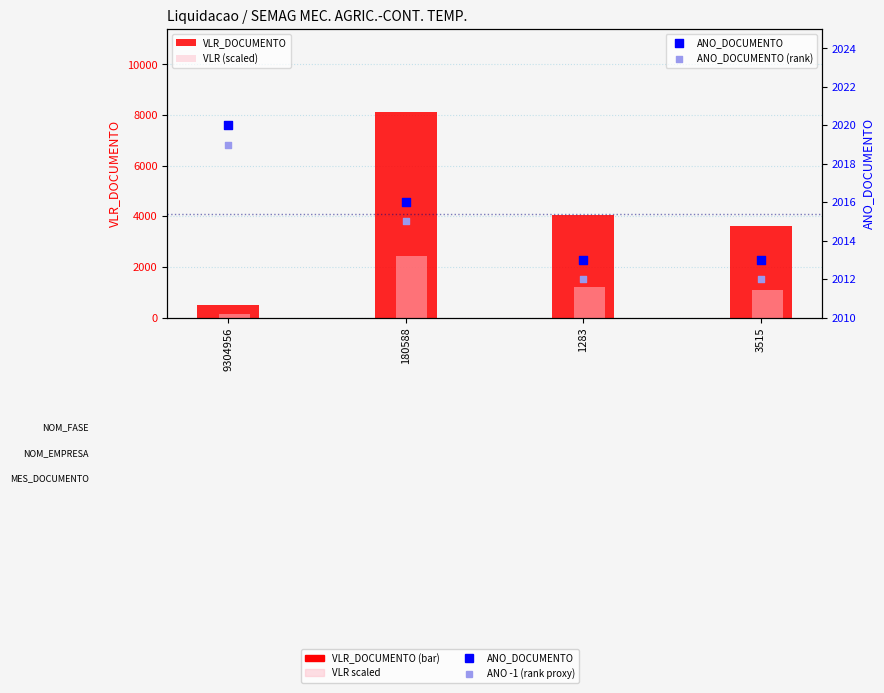

Which series contains the highest Y value?

VLR_DOCUMENTO